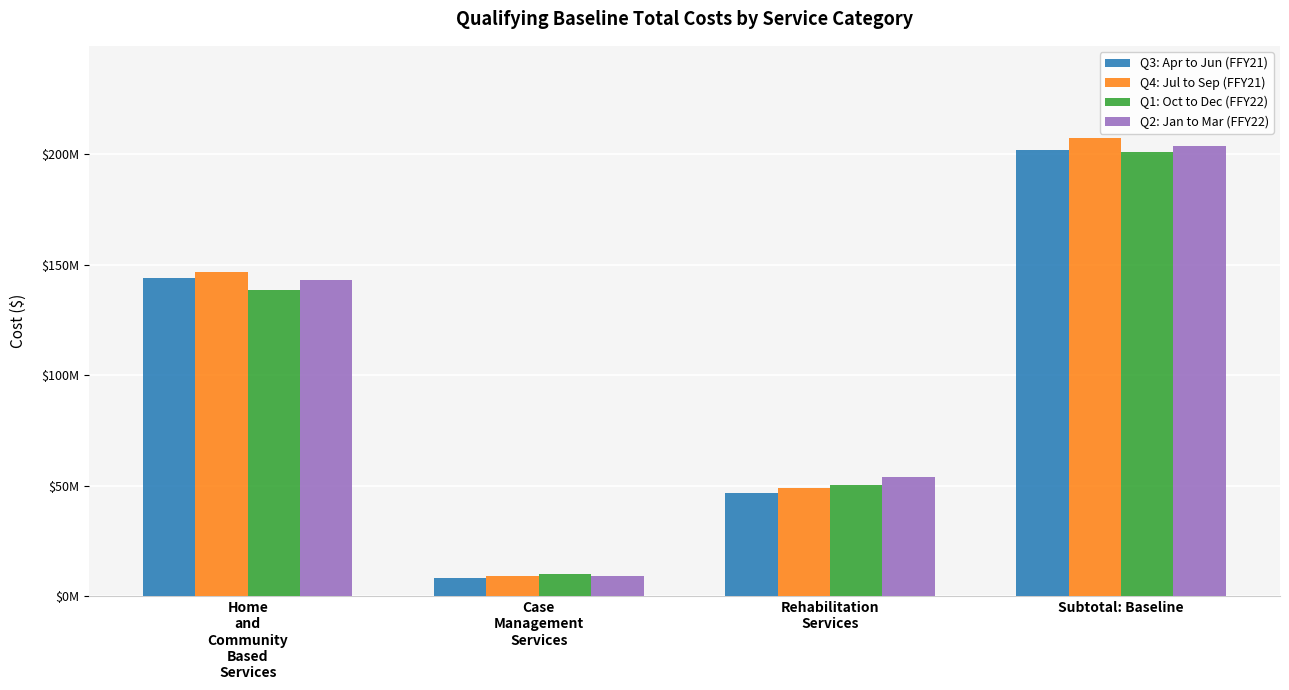

Reading left to right, transcribe all the data shown in this chart.

Q3: Apr to Jun (FFY21): 143935041	8490671	46629236	201851290
Q4: Jul to Sep (FFY21): 146656526	9349242	49046636	207388150
Q1: Oct to Dec (FFY22): 138290061	10187922	50537462	200934991
Q2: Jan to Mar (FFY22): 142960543	9342612	53834967	203391477